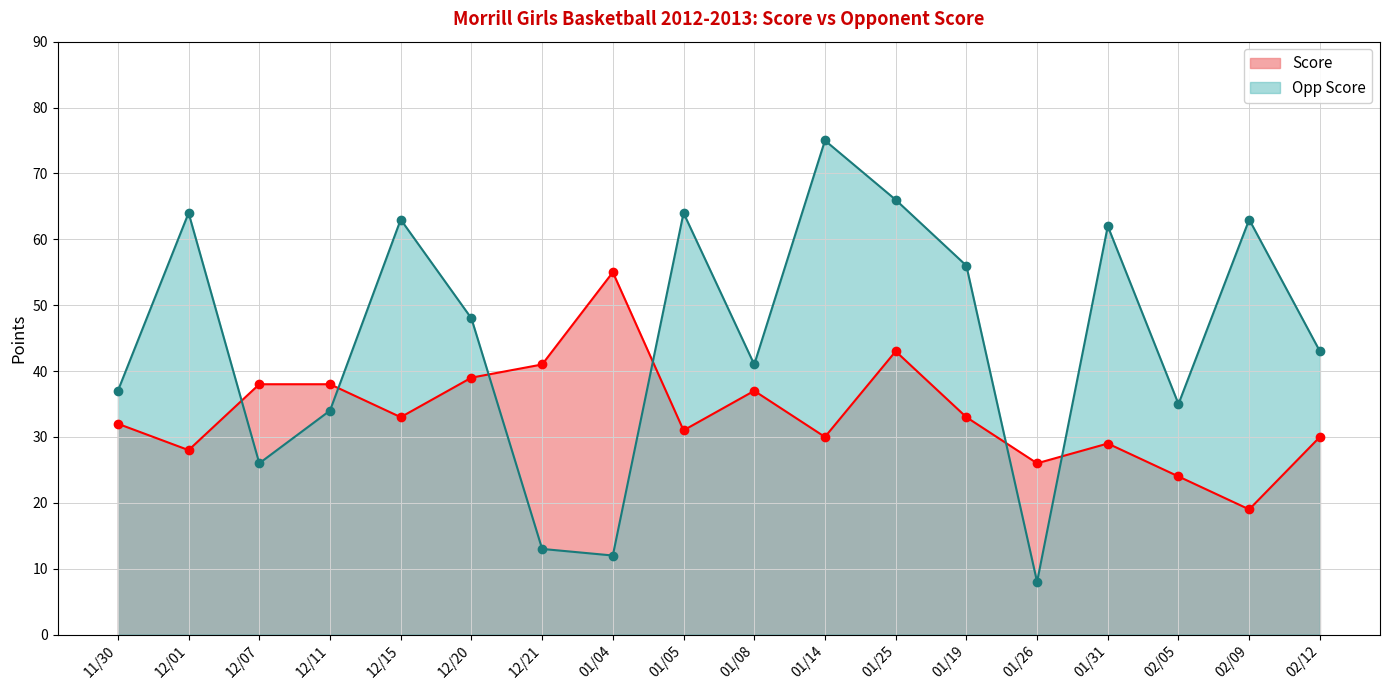

What is the difference between the maximum and second lowest values in the Opp Score series?

63